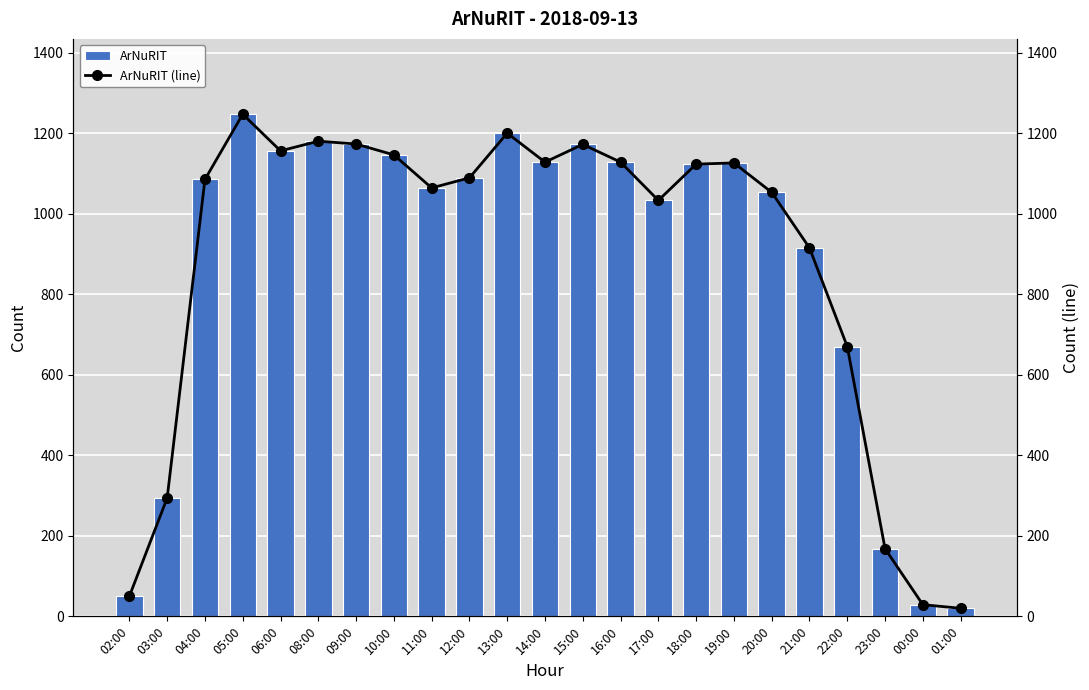

What is the value of the ArNuRIT bar at the 2nd from the left?

294